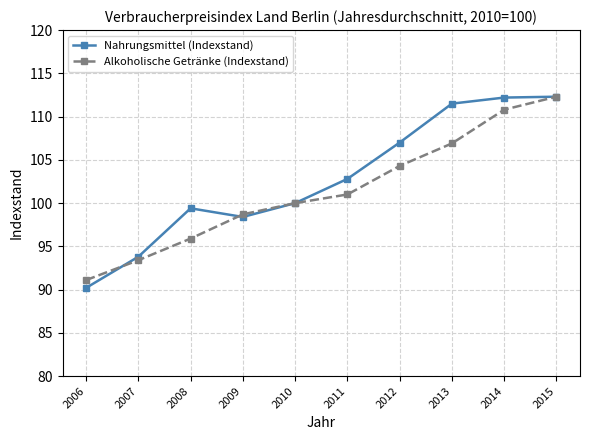

Which series changed the most between 2008 and 2013?

Nahrungsmittel (Indexstand)